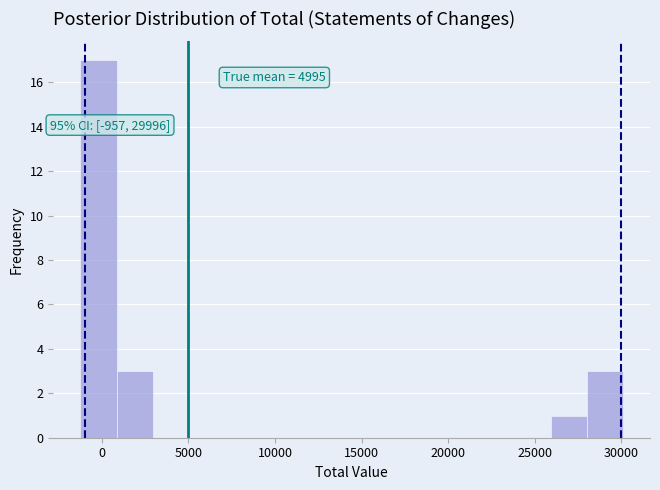

Over which range of the x-axis is the bar tallest?

-1000 to 1000